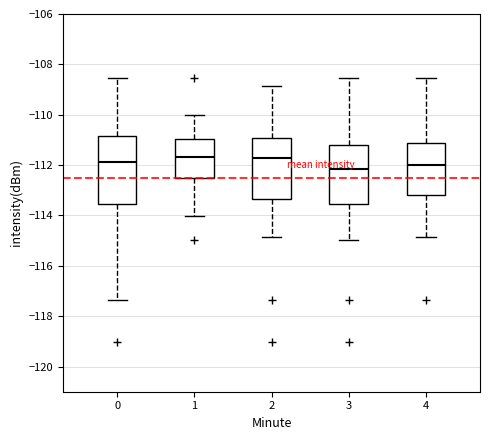

Where is the upper edge of the box at x = 0 on the y-axis? The values are not printed on the chart, so give them approximately, as read against the axis.

-110.8